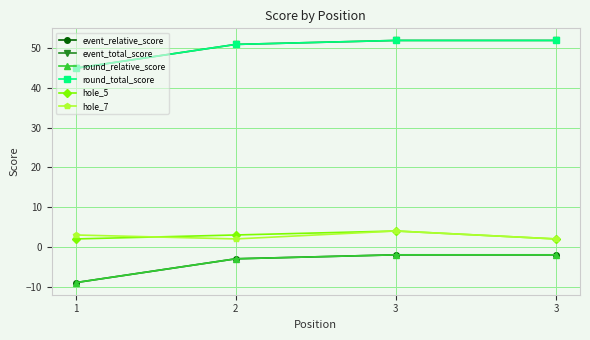

At which category does the chart reach its minimum across all series?

1